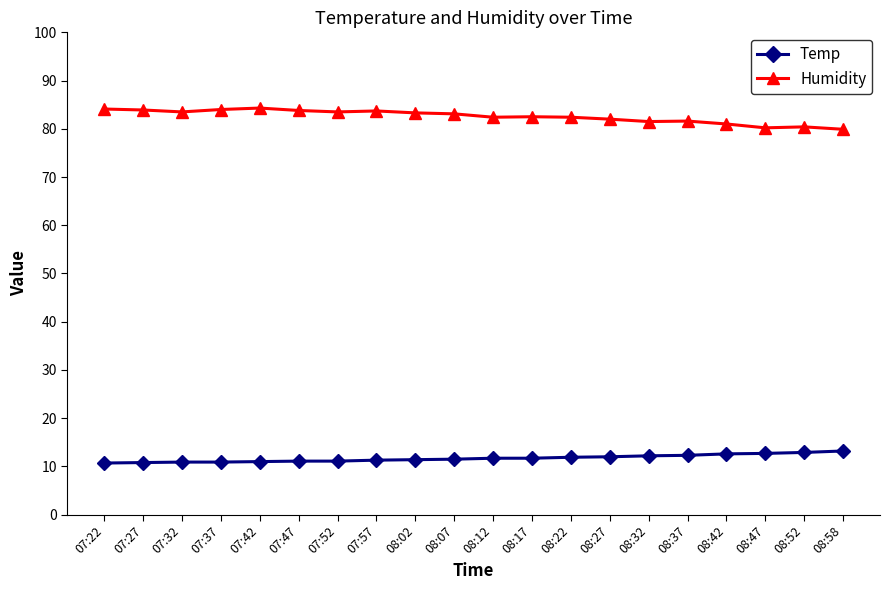

What is the label of the 19th point from the right?

07:27